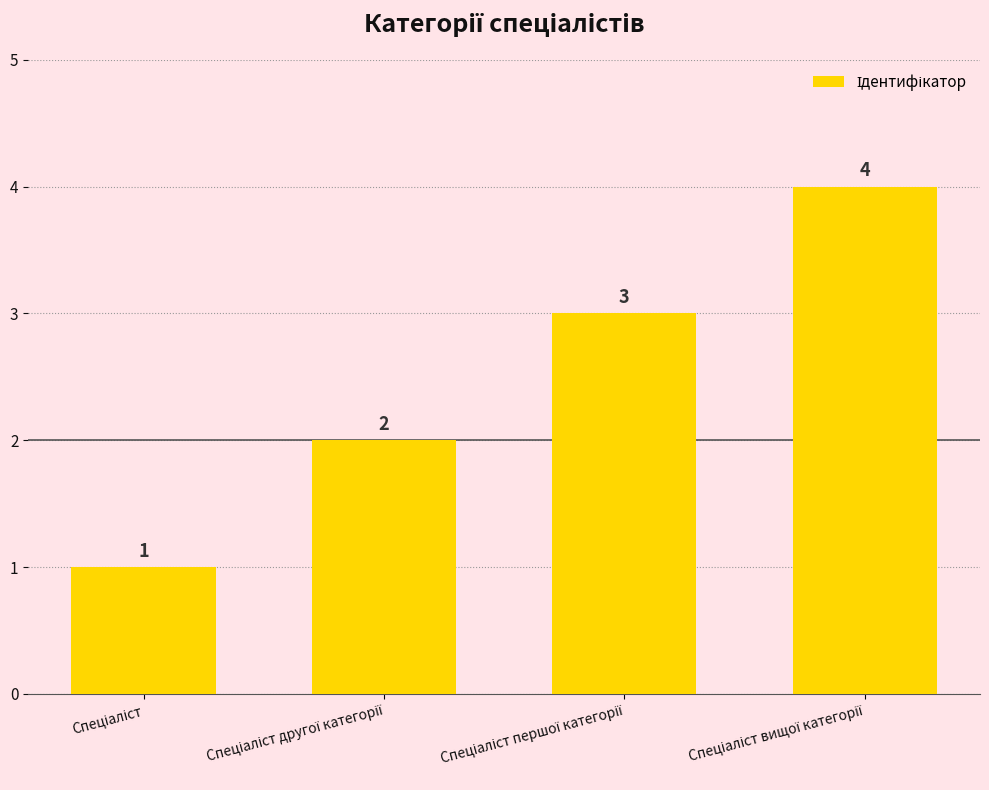

Does the chart contain any negative values?

No